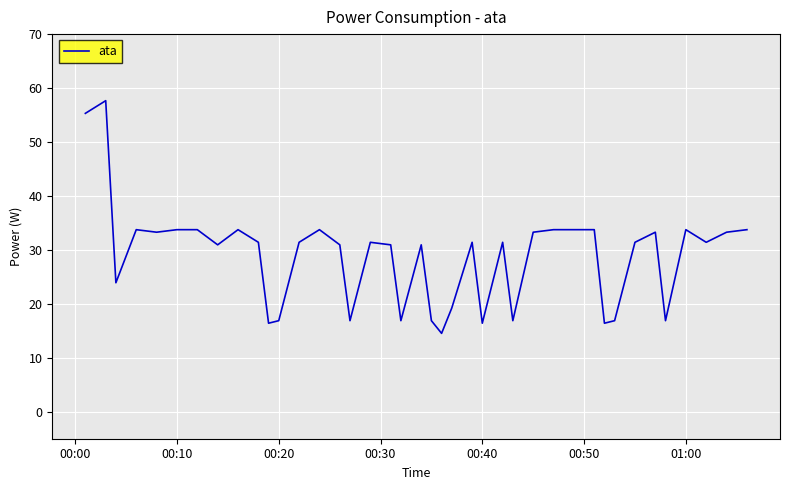

What is the difference between the maximum and minimum values?

43.1